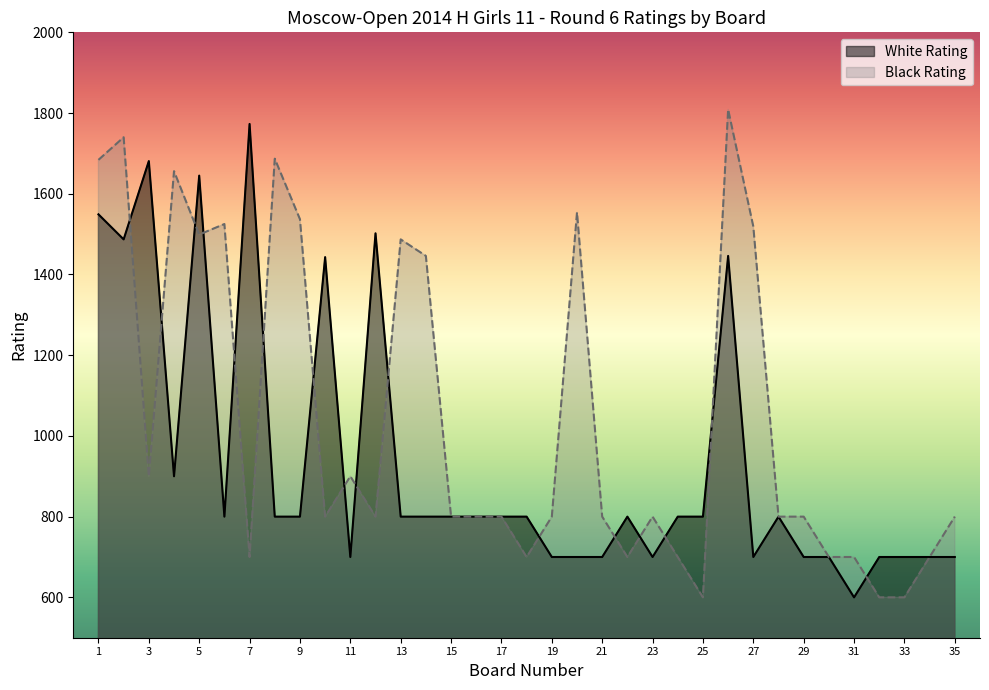

How many lines are shown in the chart?

2